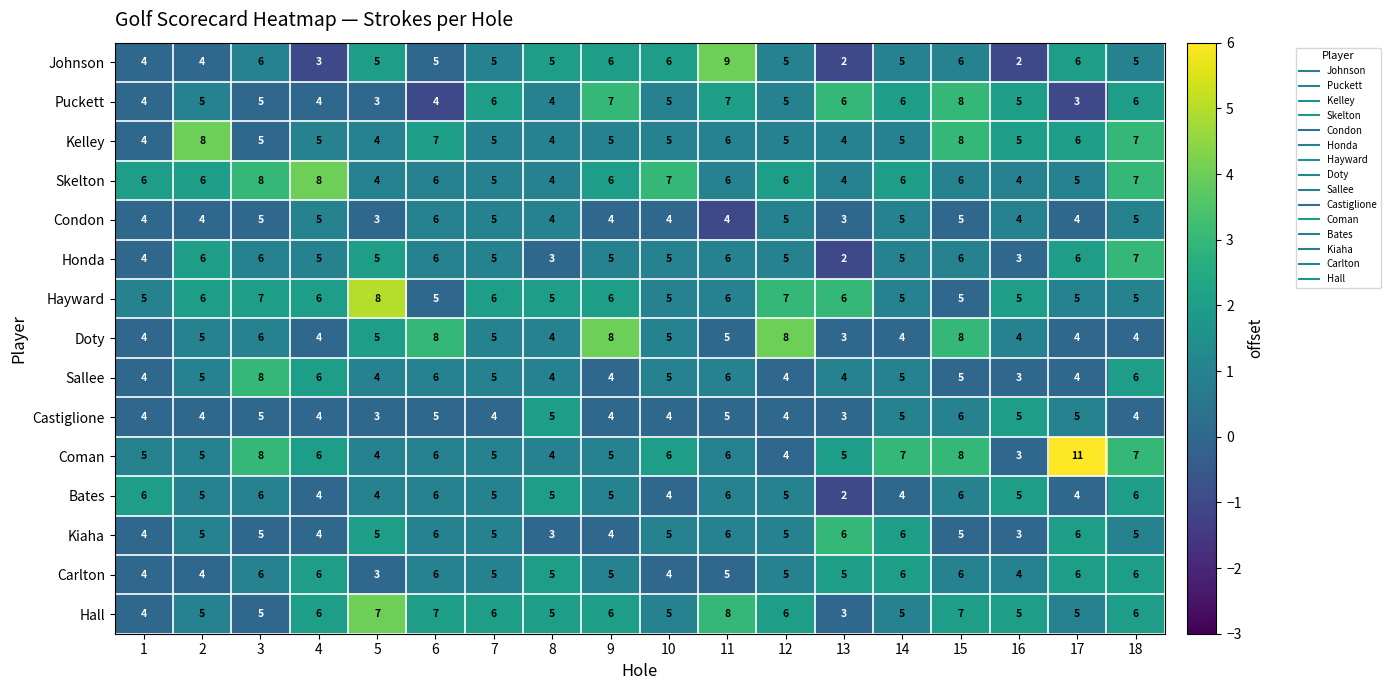

What is the spread (max minus min) of values at 13?

4